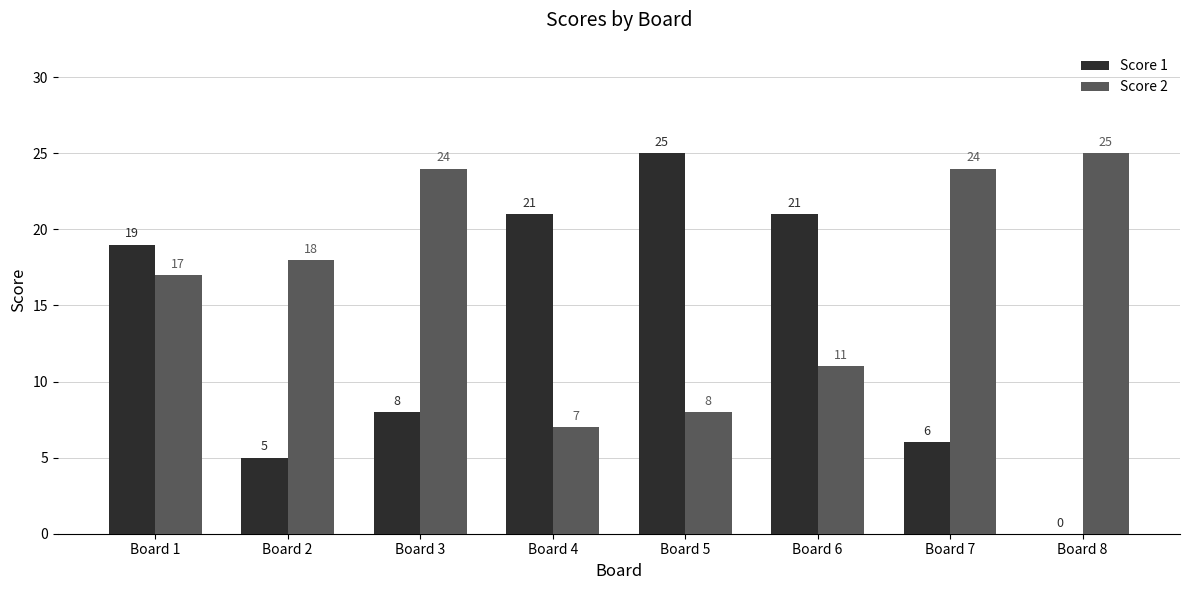

What is the sum of all Score 2 values?

134